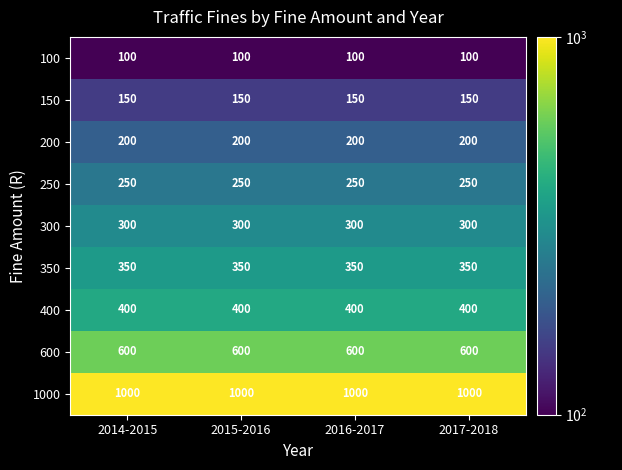

What is the average value of the 400 series?

400